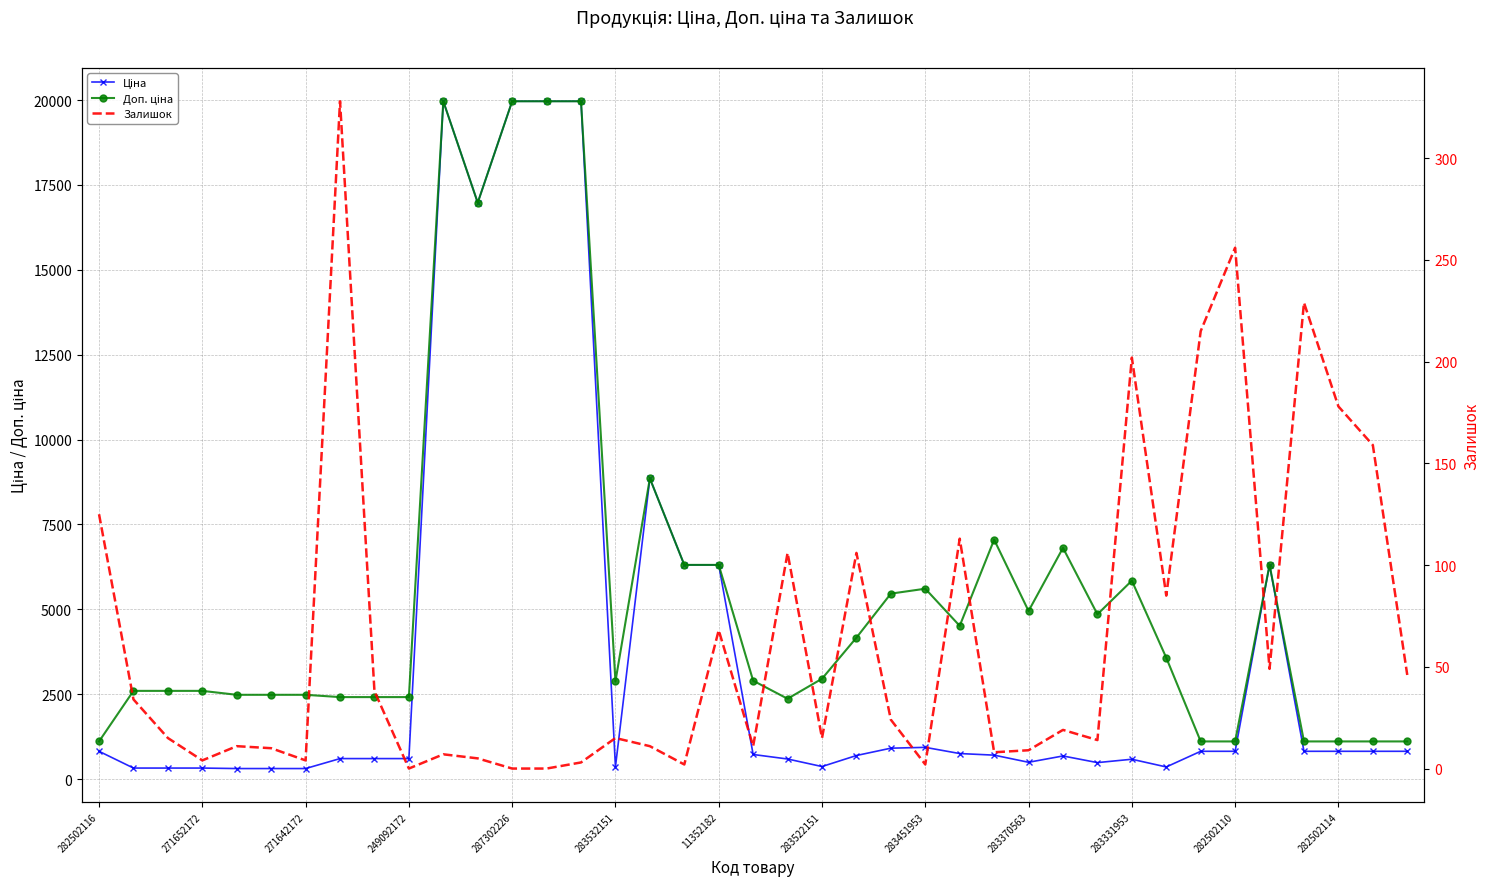

True or false: Ціна and Залишок cross at least once.

False